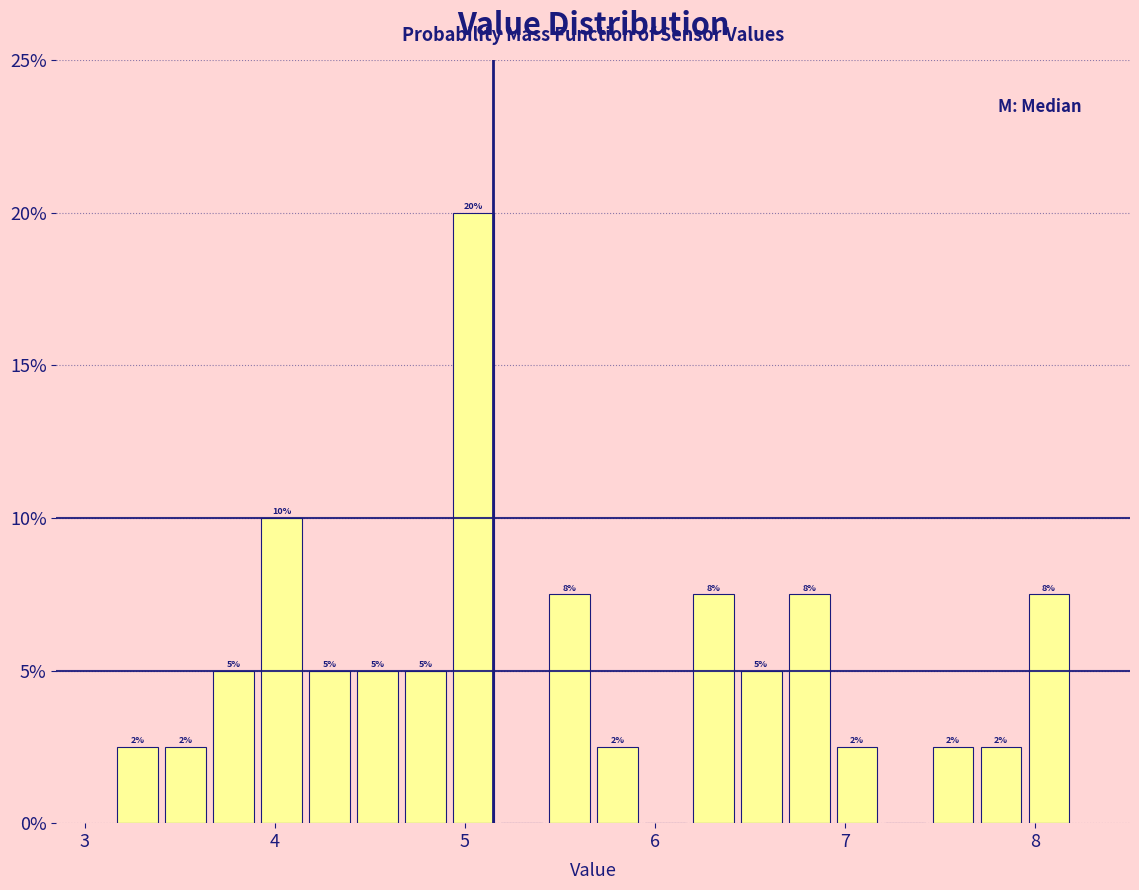

Around what value on the x-axis is the tallest bar? Give the approximate position of its centre, as read against the axis.

5.0